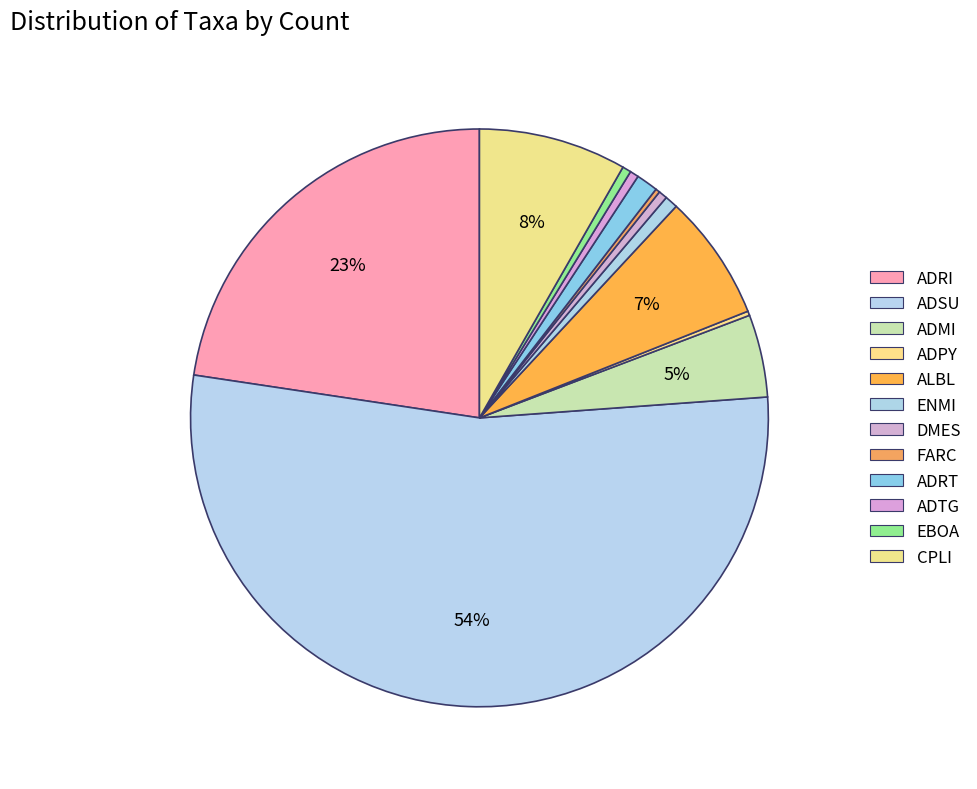

How much of the chart is everything except ADMI?

95.4%